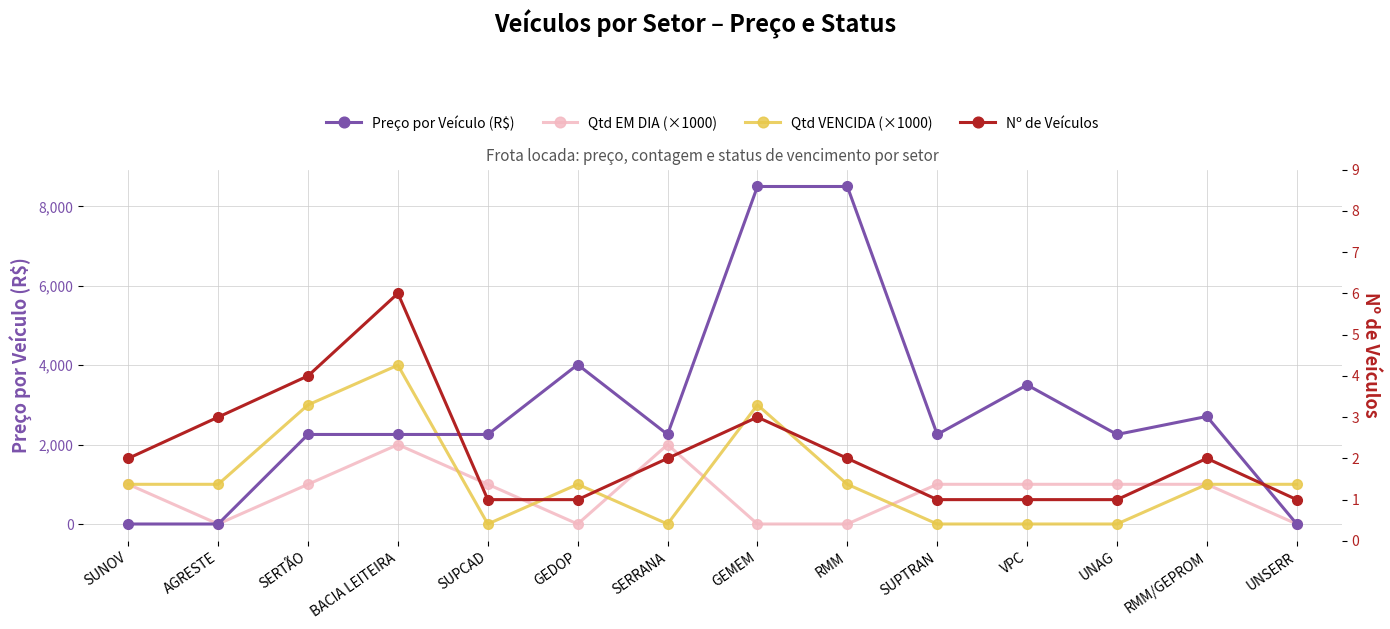

Where is the first local maximum for Nº de Veículos?

BACIA LEITEIRA